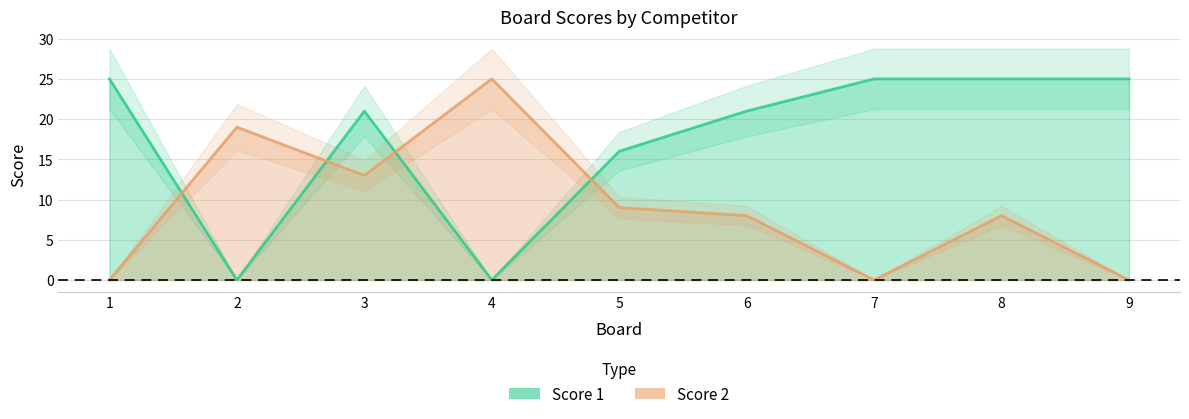

How many categories are shown in the chart?

9